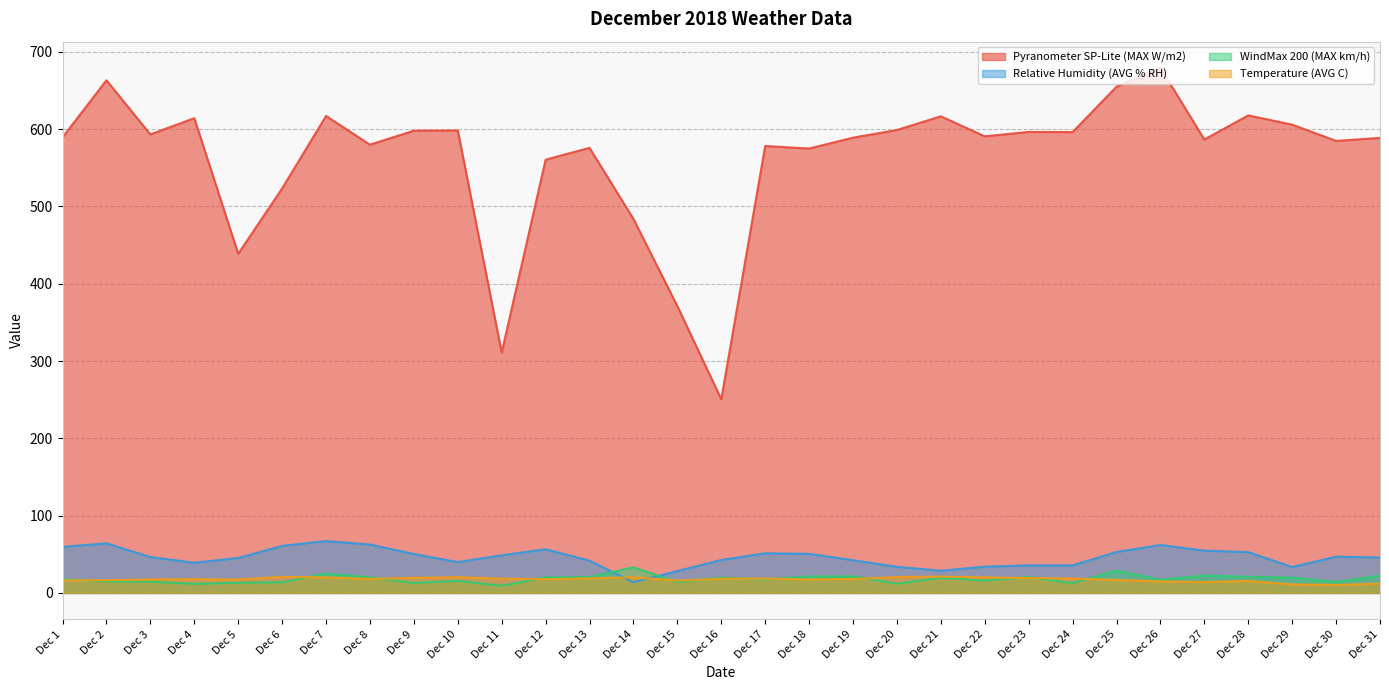

What is the value of the Relative Humidity (AVG % RH) point at the 21st from the left?

28.7